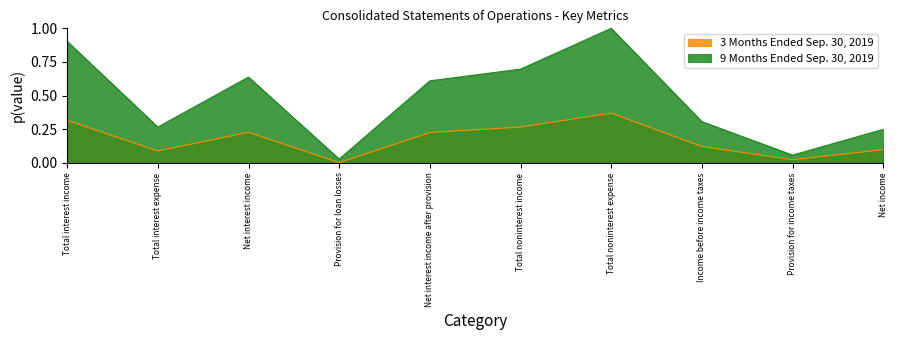

How many interior local peaks does the 9 Months Ended Sep. 30, 2019 series have?

2